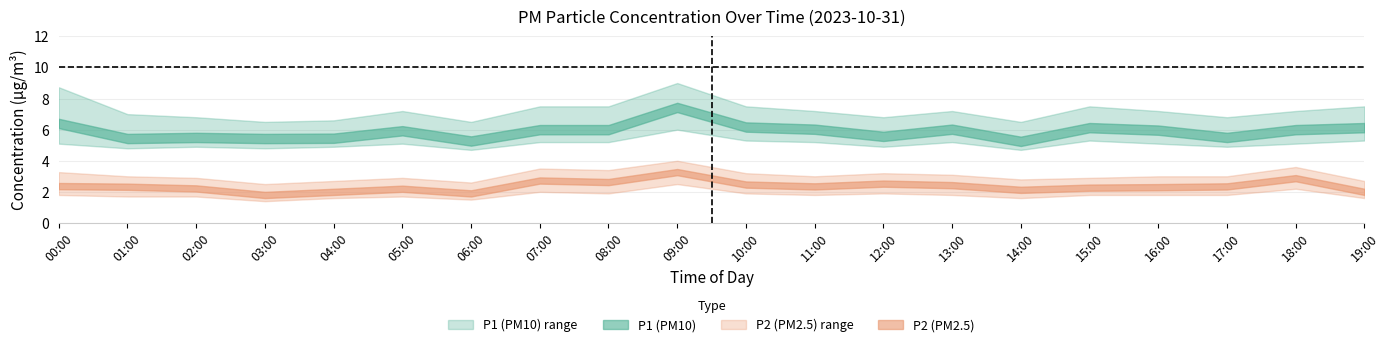

True or false: P2_upper and P2 cross at least once.

False